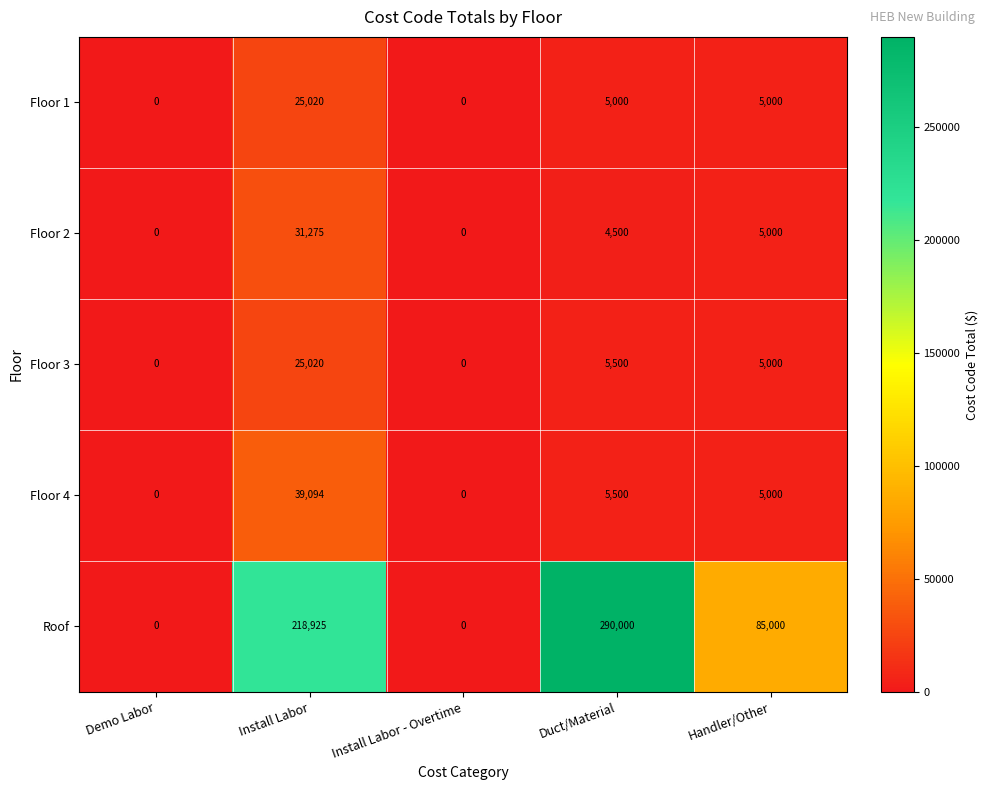

What is the difference between the maximum and minimum values in the Floor 1 series?

25020